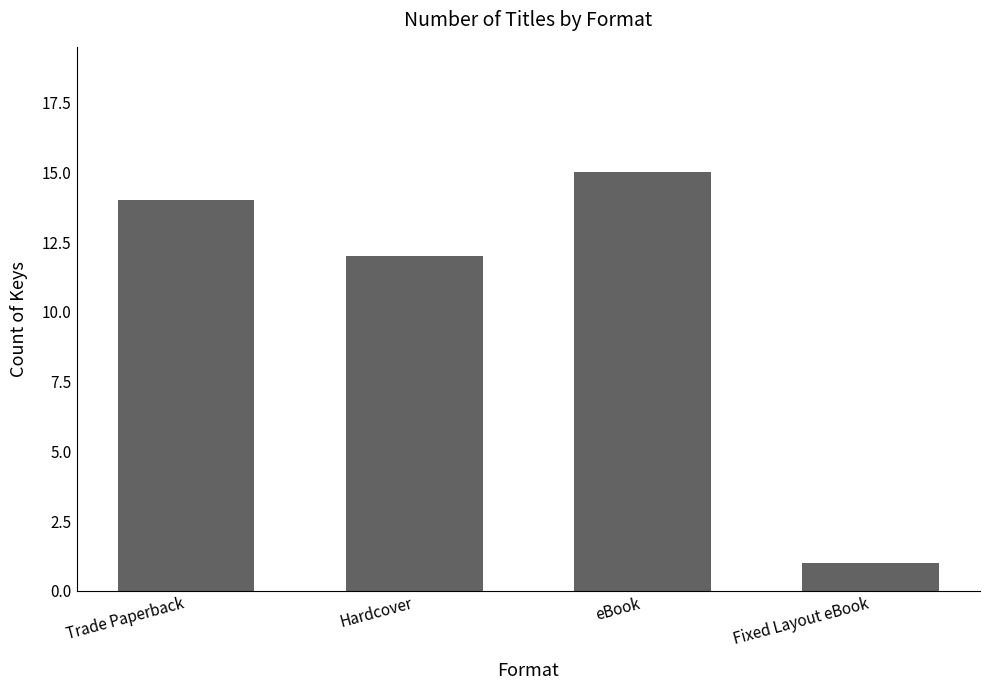

What is the smallest value displayed?

1